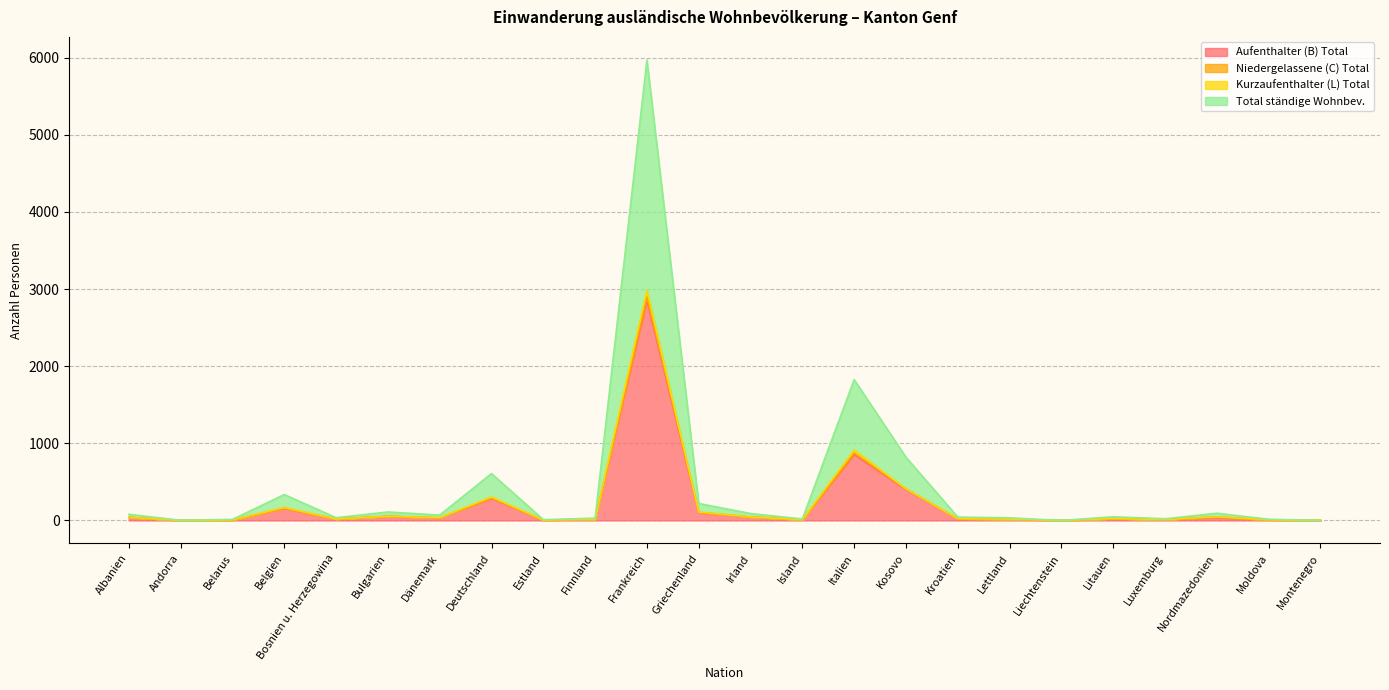

The Total ständige Wohnbev. series shows 10 at Estland. True or false?

True